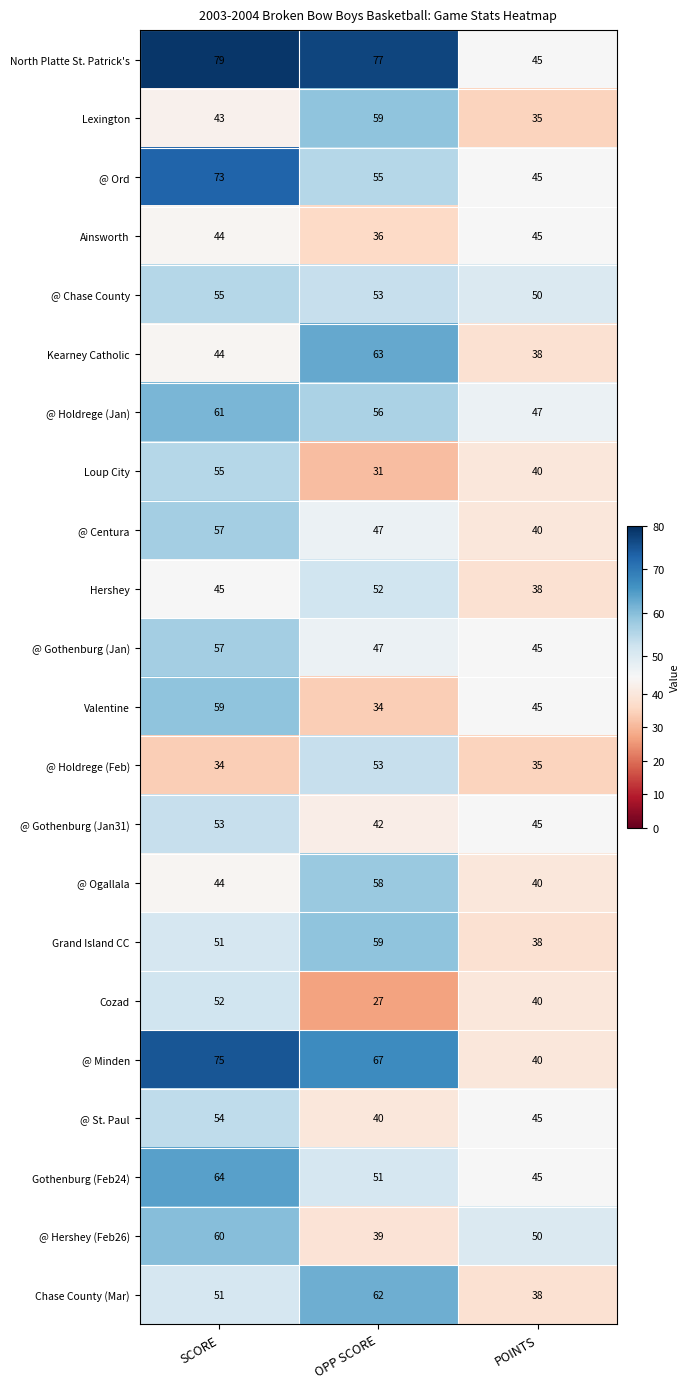

What is the difference between the maximum and minimum values in the Ainsworth series?

9